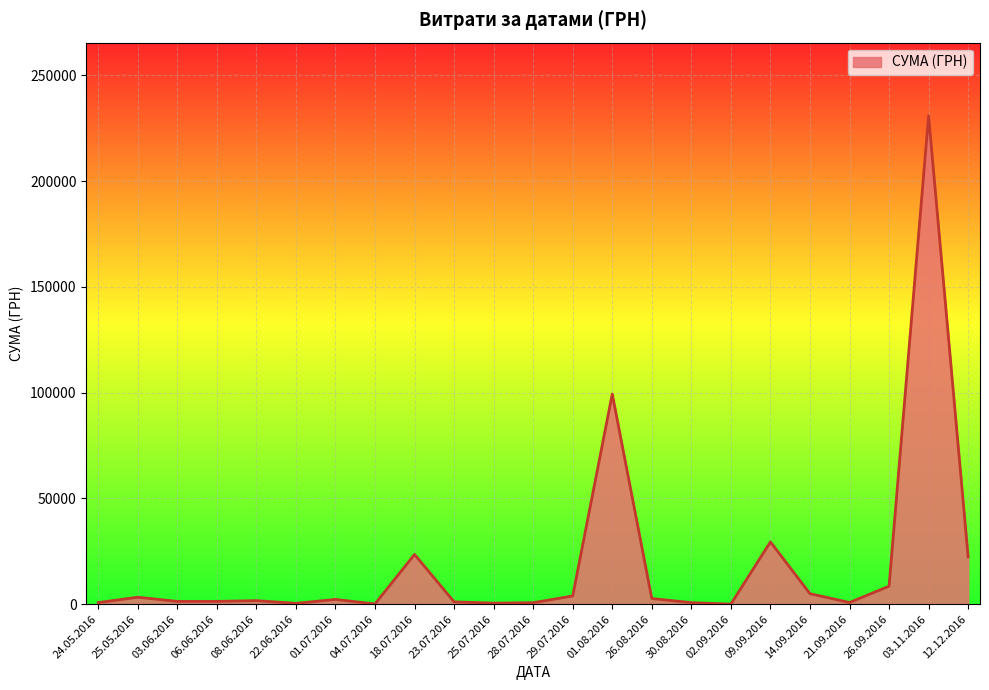

What value does the data have at 12.12.2016?

22341